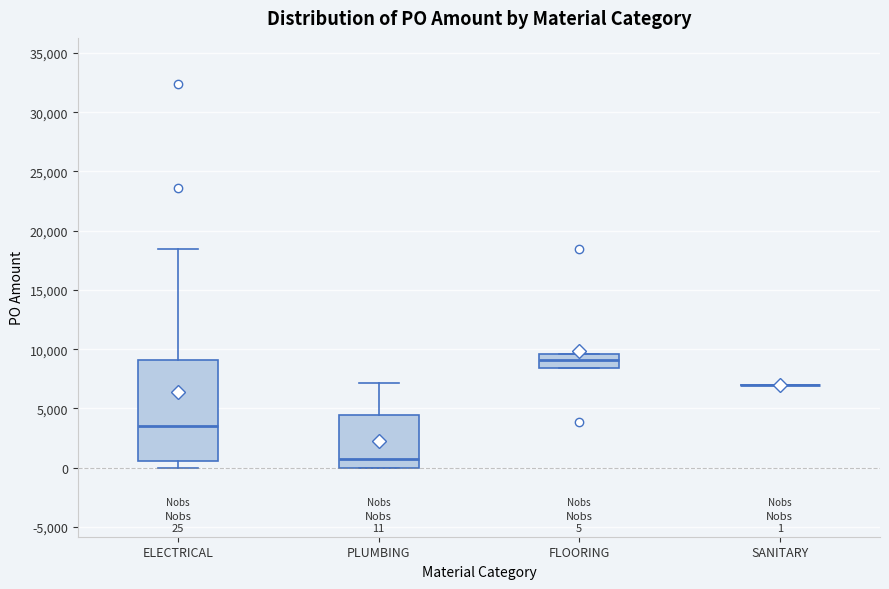

Comparing the boxes themselves (not the whiskers), which one is the tallest?

ELECTRICAL